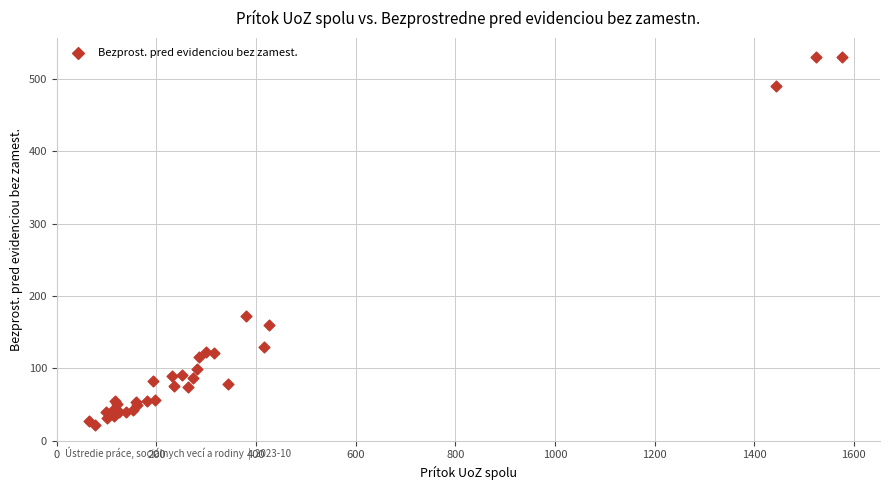

What Y value in the scatter plot is closest to 276?

172